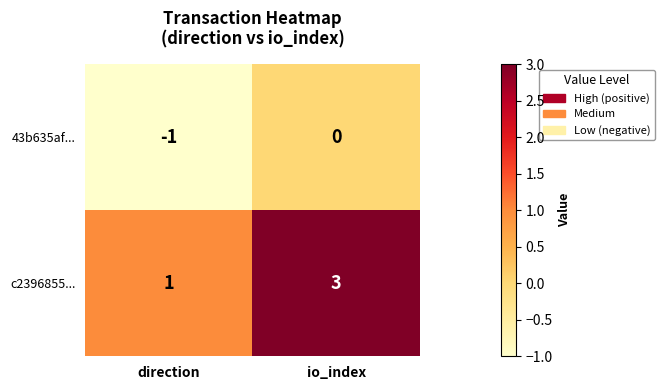

Rank the series by their average value, from lowest to highest.

43b635af..., c2396855...